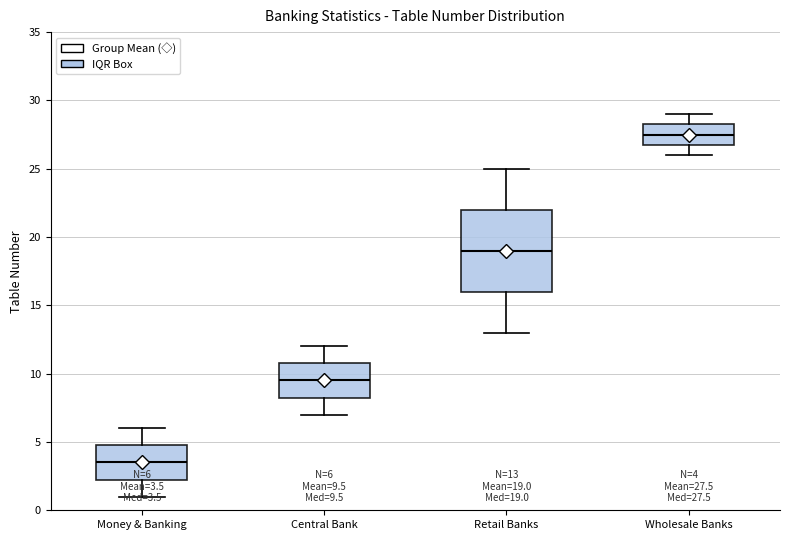

Which box is the tallest, from its lower edge to its upper edge?

Retail Banks